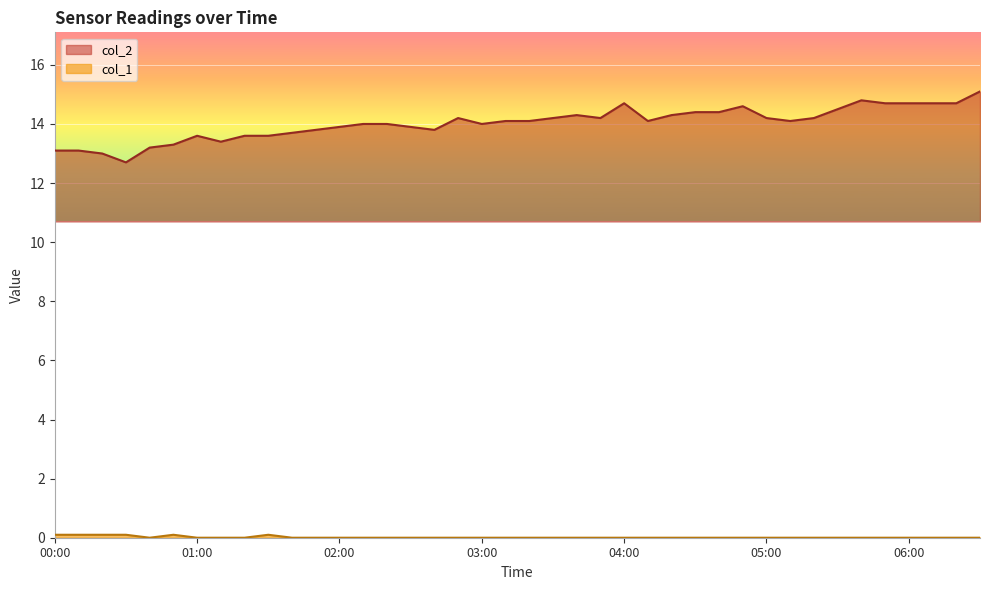

At which category does col_1 reach its first local peak?

00:50